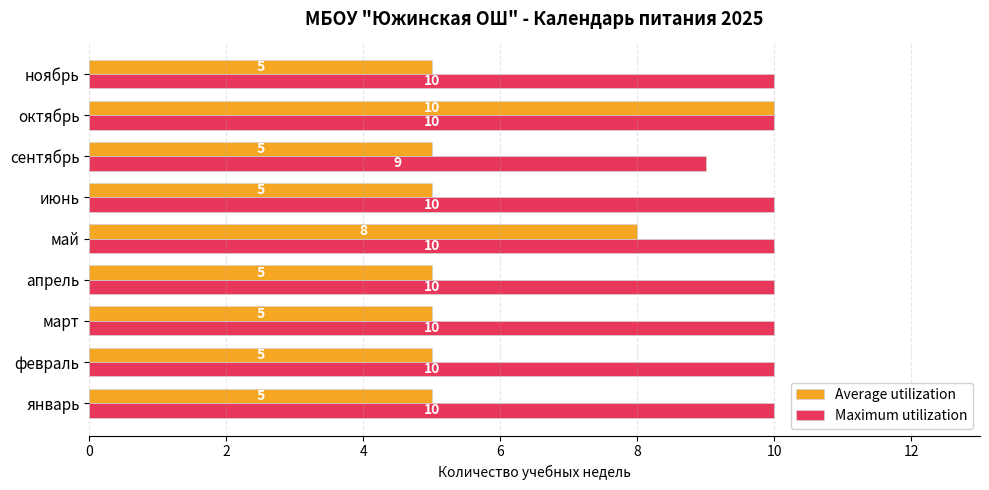

What is the average value of the Maximum utilization series?

10